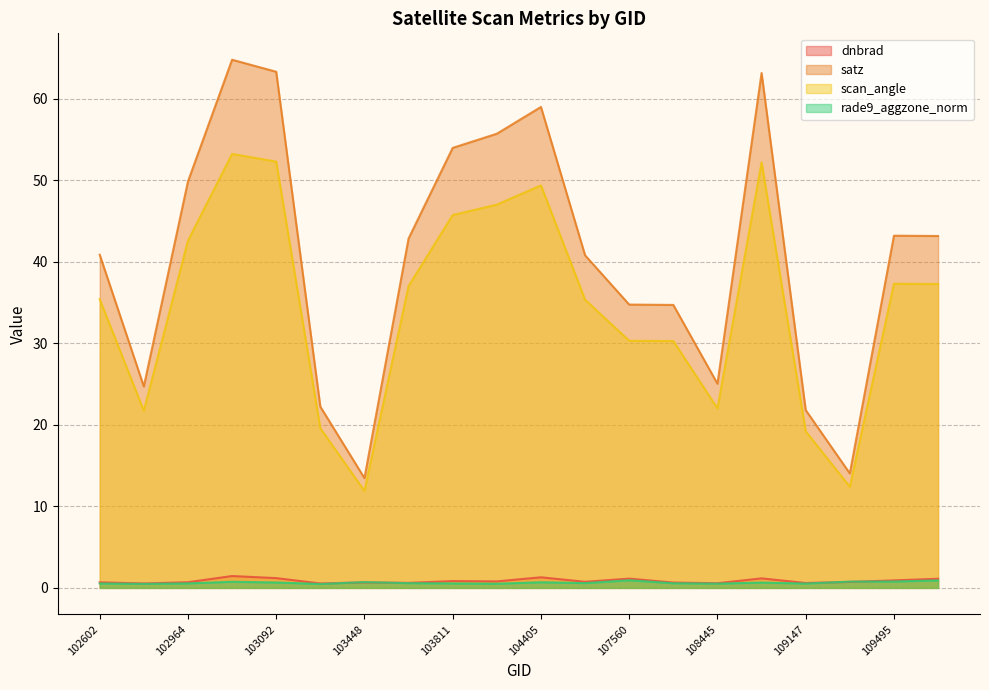

The scan_angle series shows 49.7 at 107560. True or false?

False